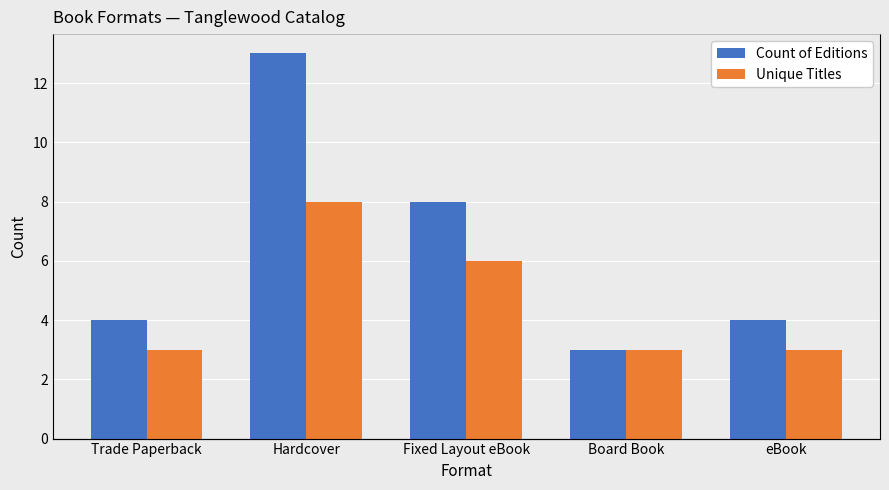

Reading right to left, what are all the values shown in this chart?

Count of Editions: eBook=4	Board Book=3	Fixed Layout eBook=8	Hardcover=13	Trade Paperback=4
Unique Titles: eBook=3	Board Book=3	Fixed Layout eBook=6	Hardcover=8	Trade Paperback=3